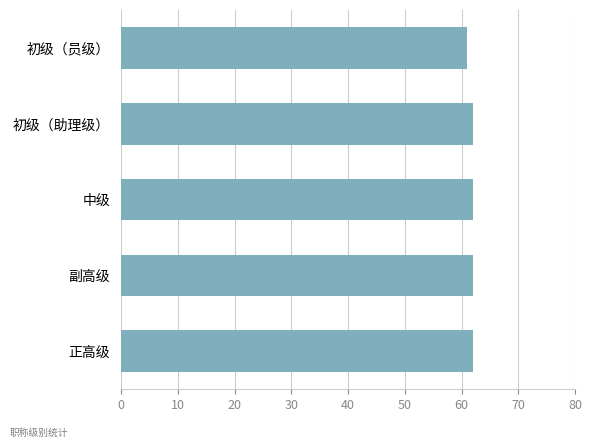

Reading bottom to top, extract all data points from this chart.

62	62	62	62	61